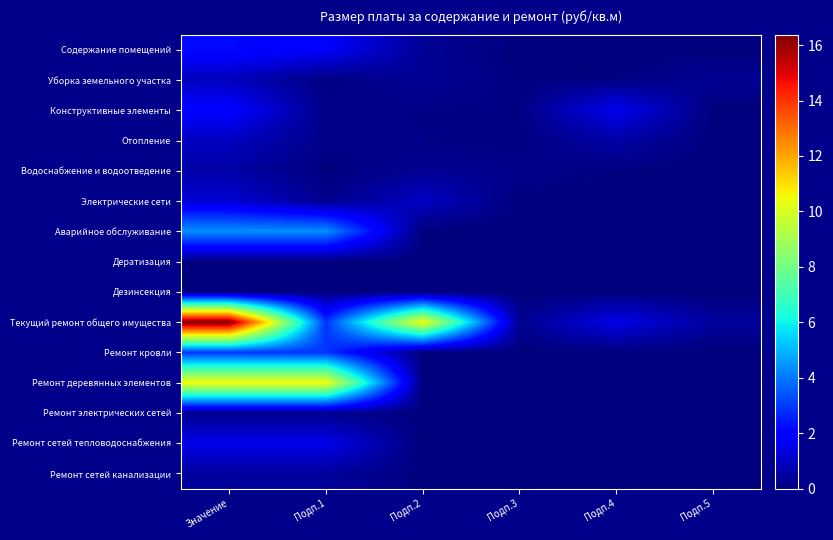

How many series are shown in this chart?

15